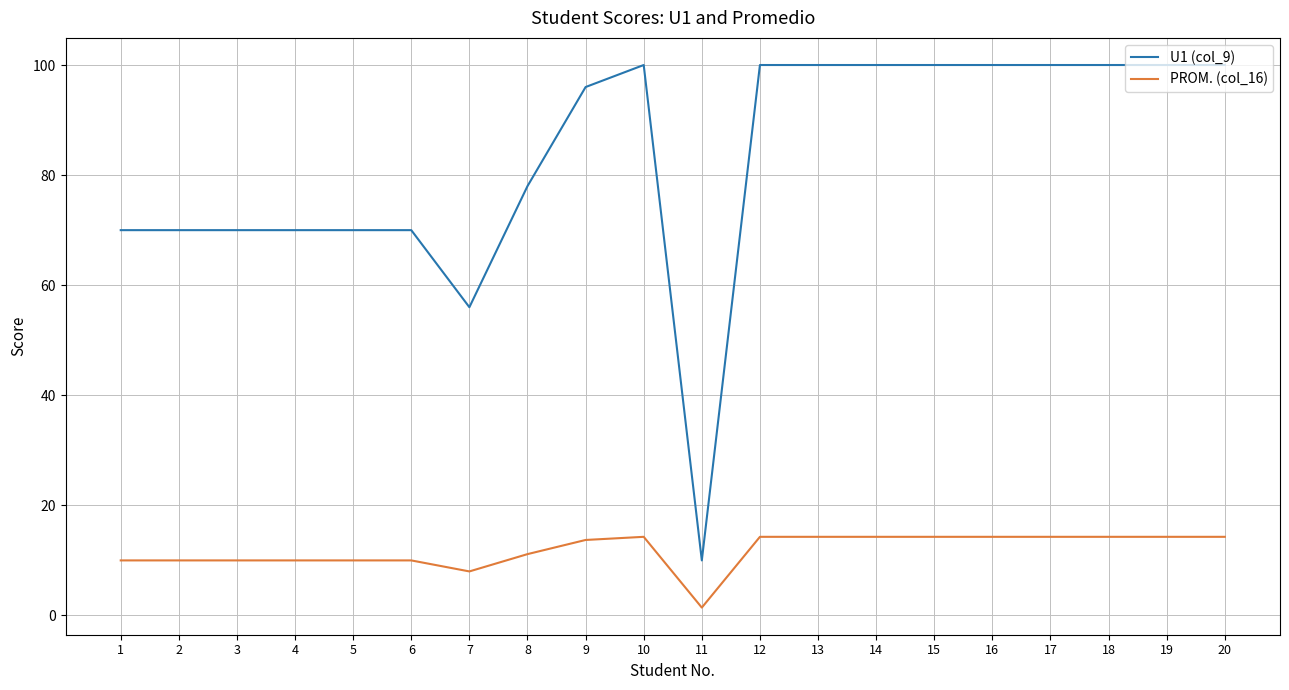

What is the maximum value for PROM. (col_16)?

14.3